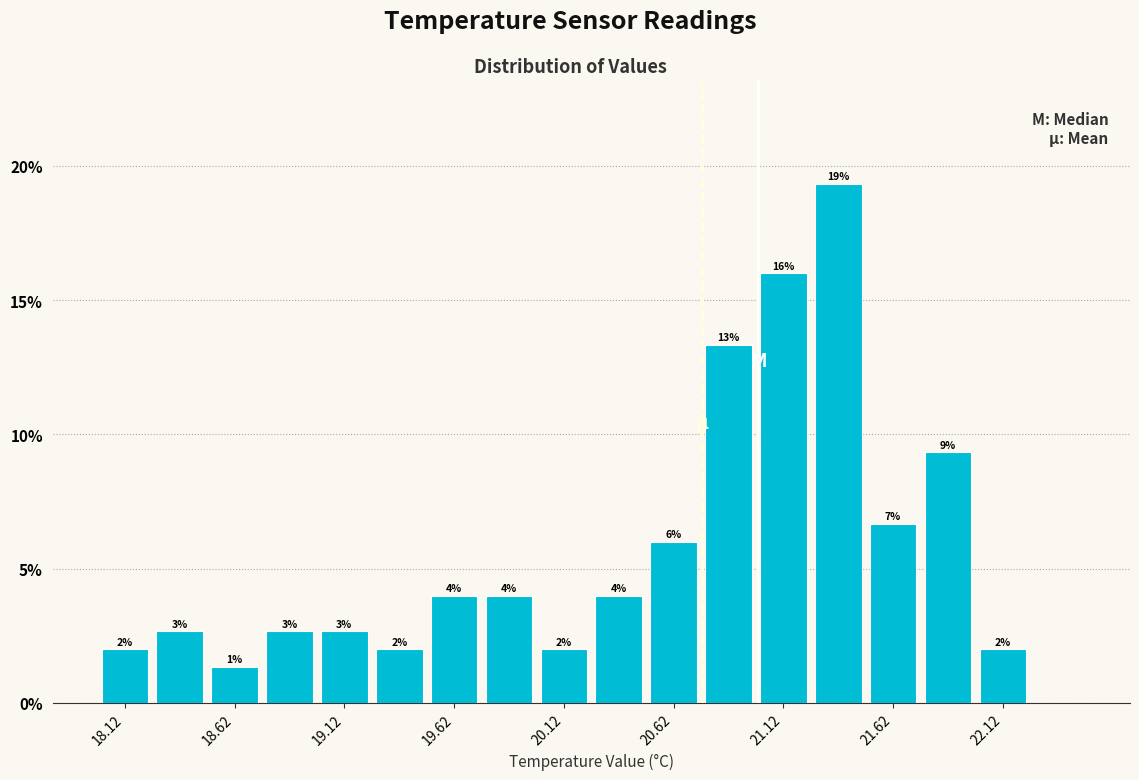

Over which range of the x-axis is the bar tallest?

21.25 to 21.50